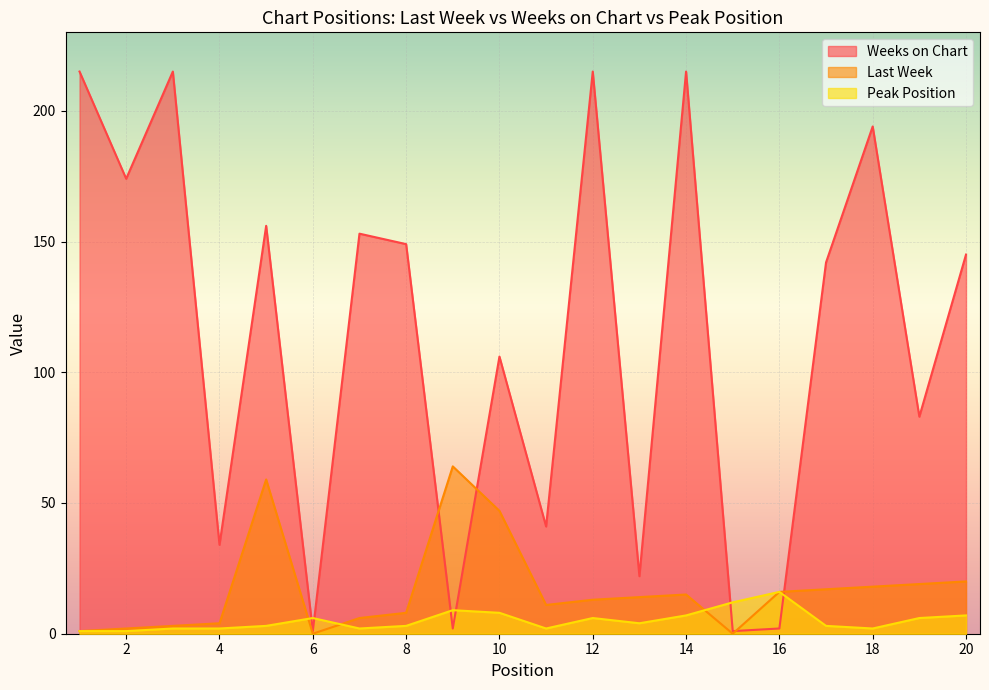

Is it true that Peak Position equals 10 at 14?

False